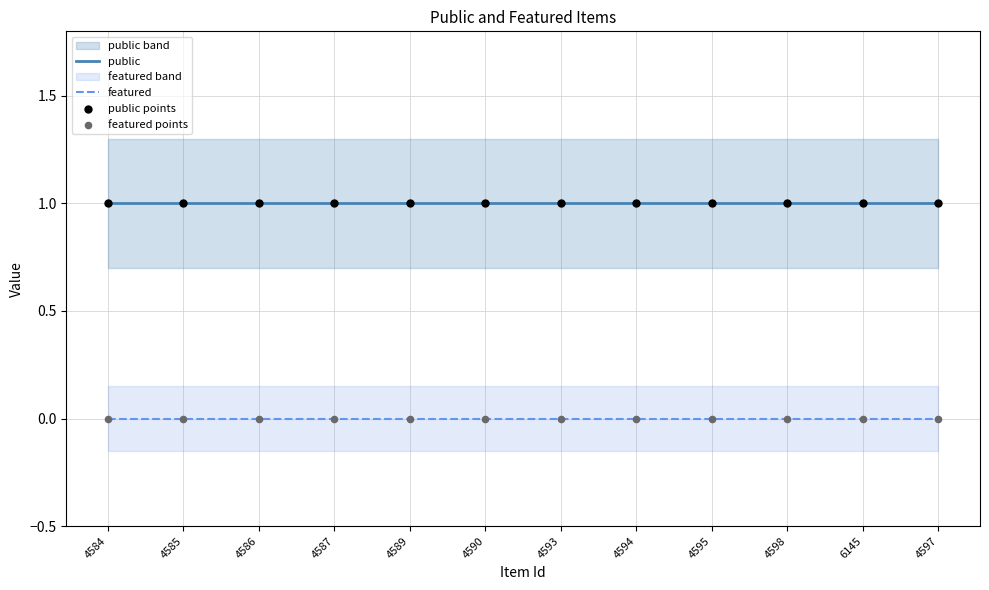

Which series contains the highest Y value?

public